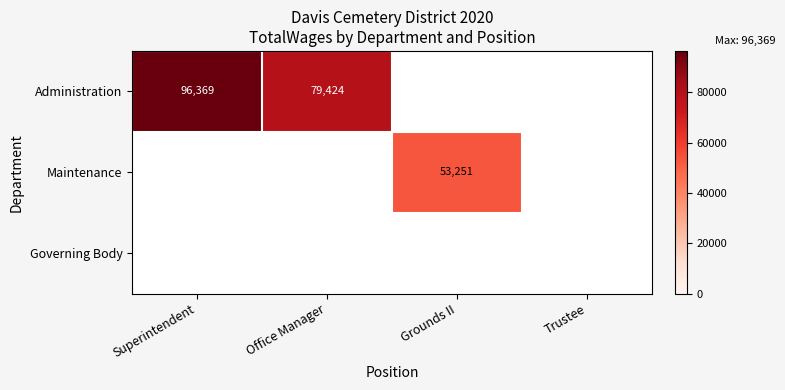

The Administration series shows 168988 at Superintendent. True or false?

False